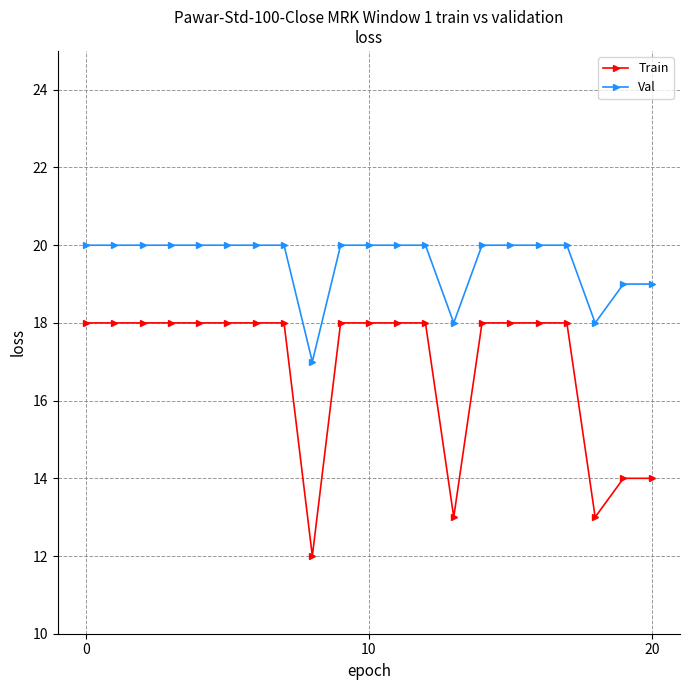

Which series has the largest total across all categories?

Val